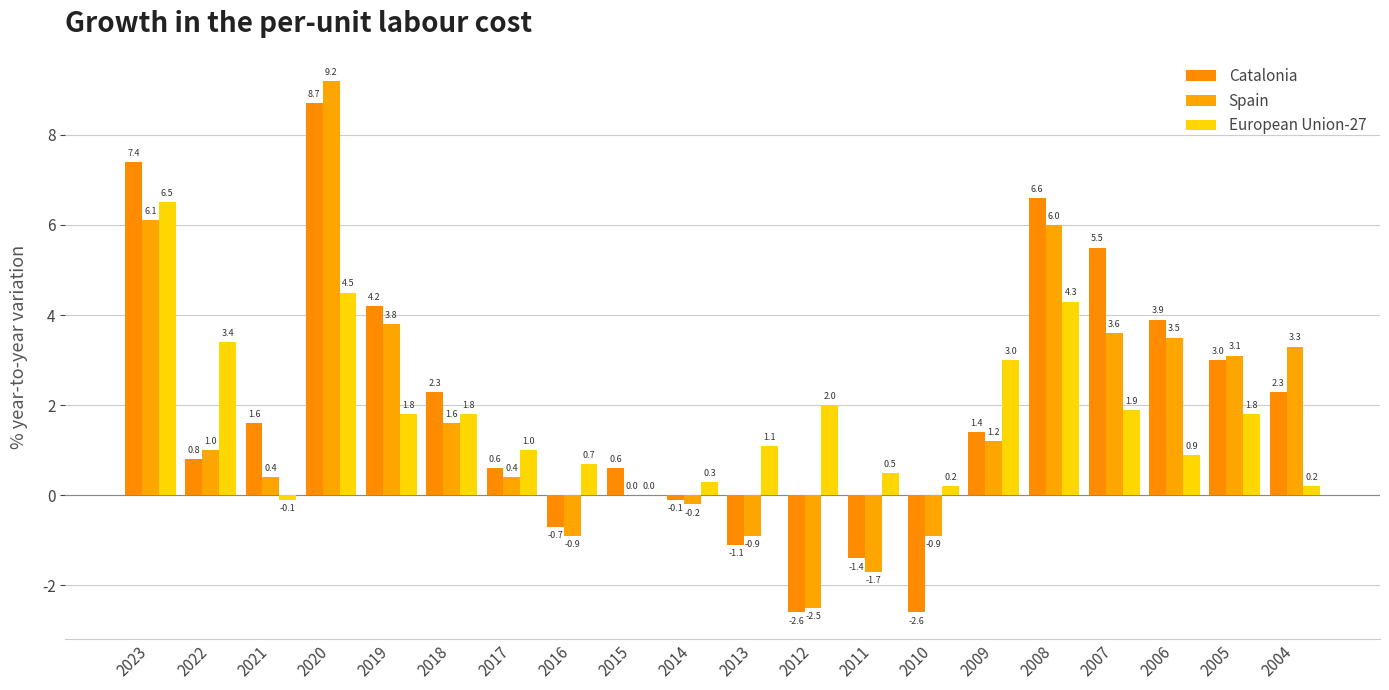

How many distinct data groups are displayed?

3